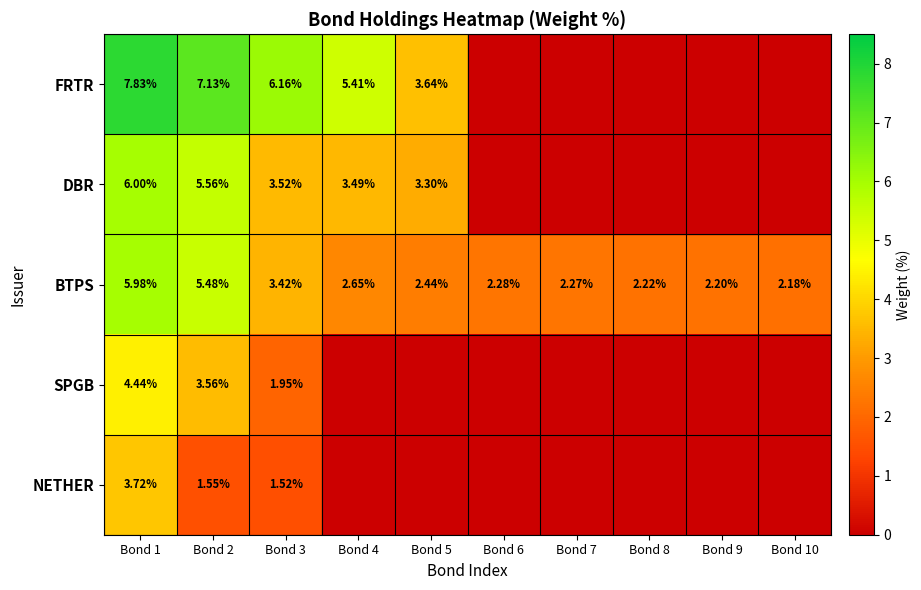

How many data points does each series have?

10